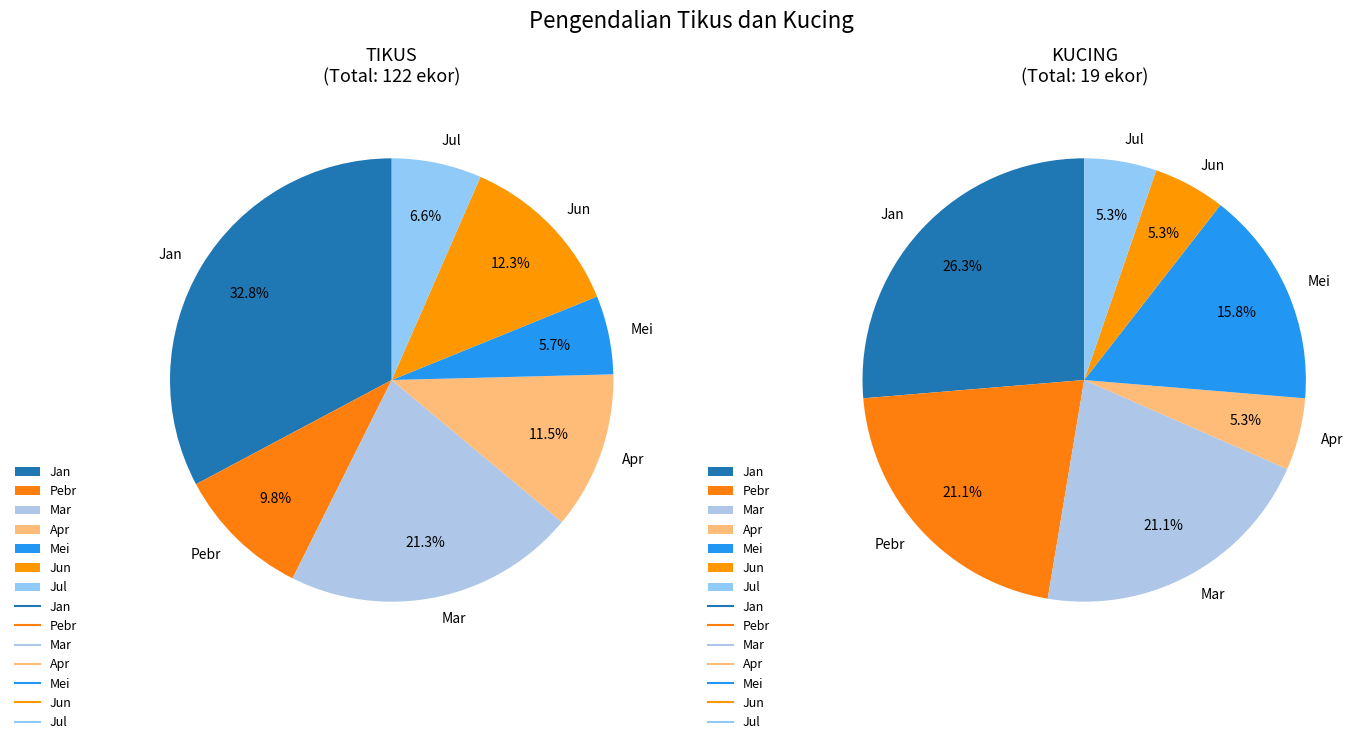

Is it true that Jun is 1% of the pie?

False